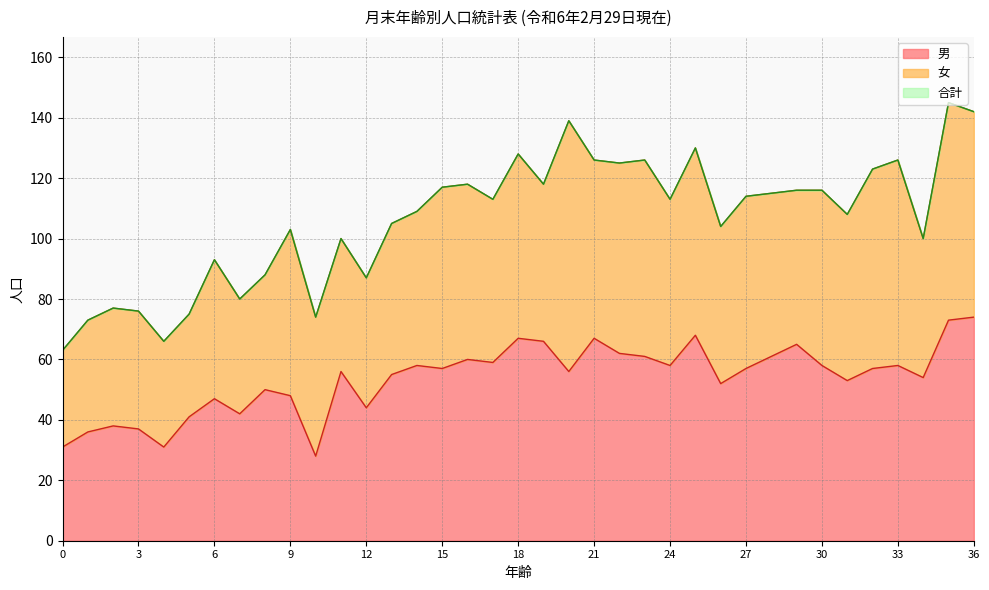

What is the average value of the 合計 series?

106